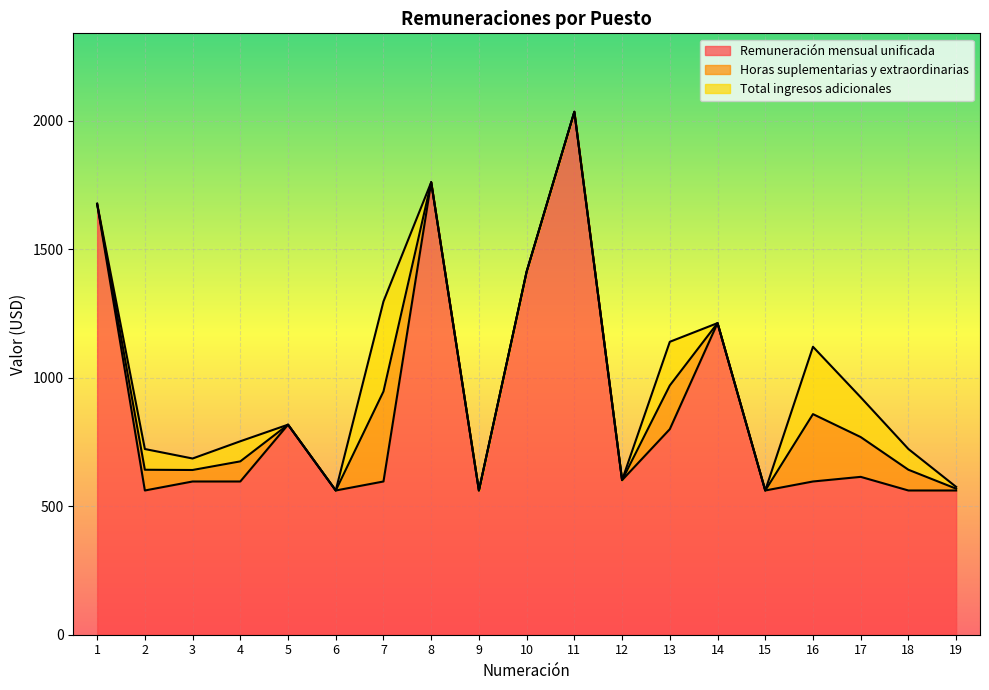

How many categories are shown in the chart?

19